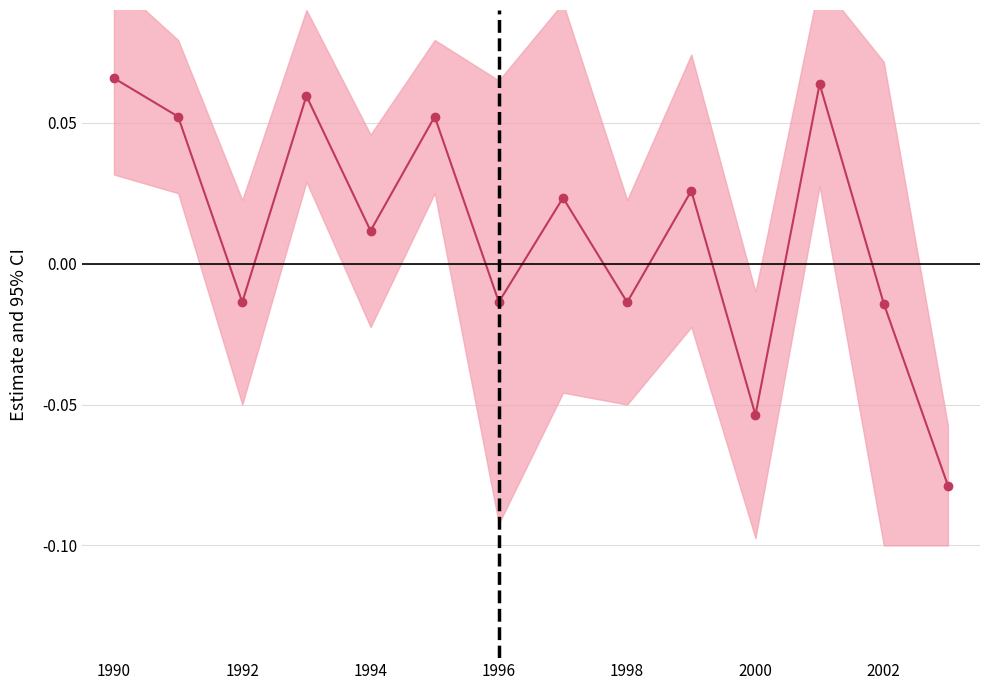

Is it true that the value at 1992 is 0.1?

False